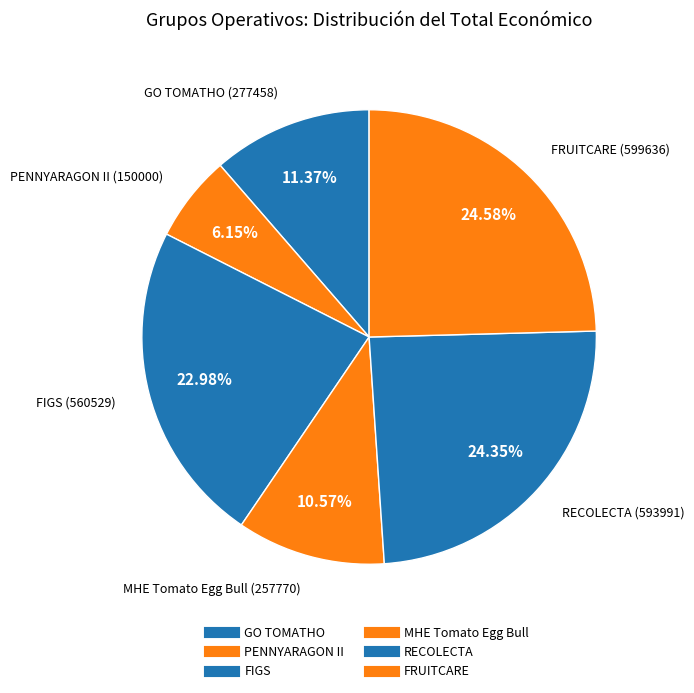

The FIGS slice represents 8% of the pie. True or false?

False